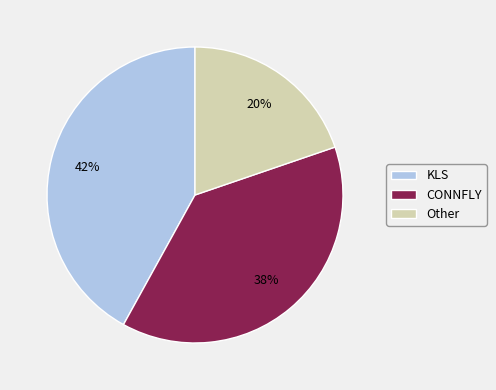

Is there a majority slice in this chart?

No